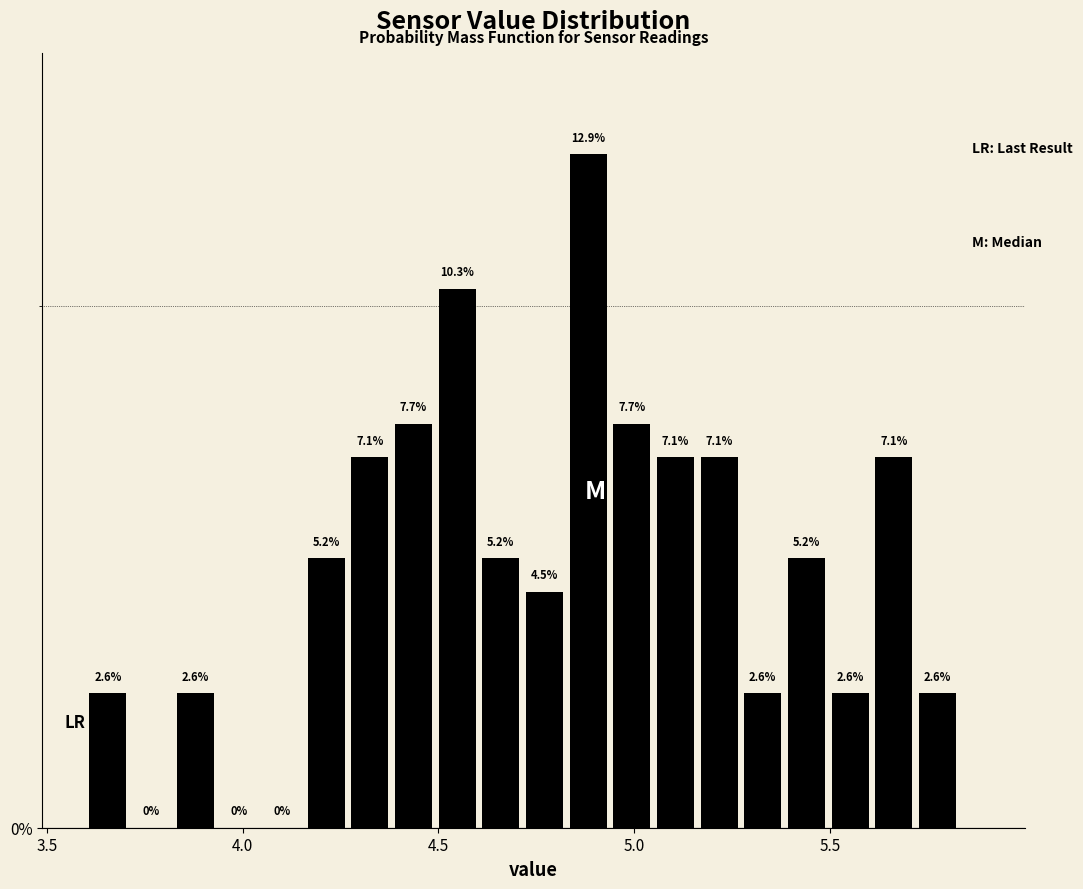

Around what value on the x-axis is the tallest bar? Give the approximate position of its centre, as read against the axis.

4.90